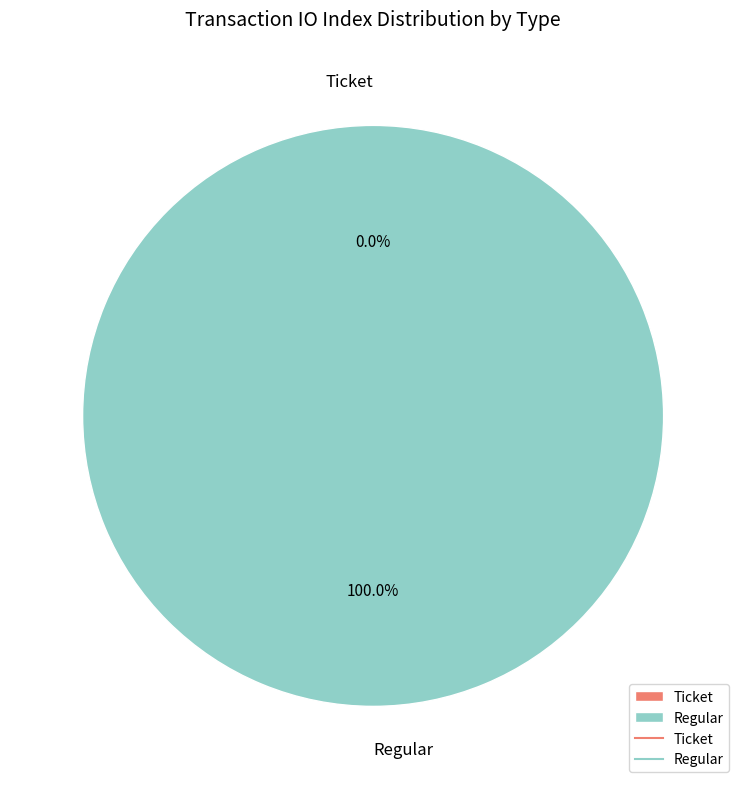

True or false: Ticket accounts for 10% of the total.

False